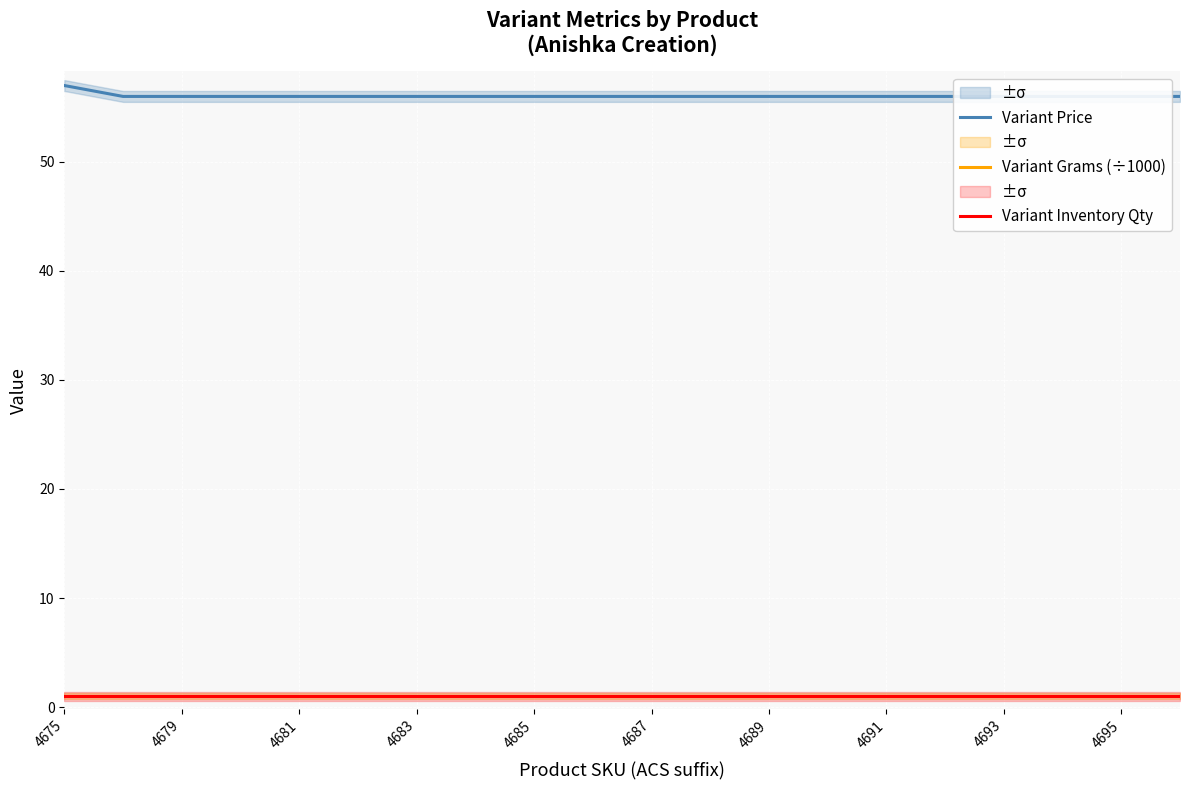

True or false: Variant Inventory Qty and Variant Grams (÷1000) intersect in this chart.

False